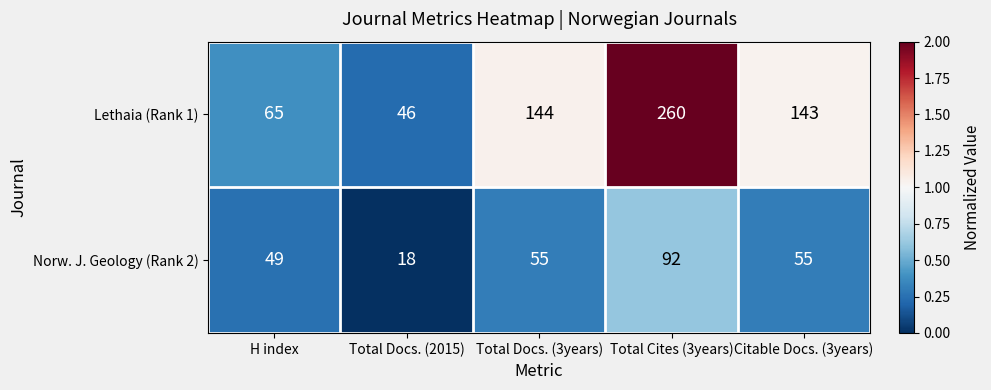

What is the spread (max minus min) of values at Total Docs. (2015)?

28